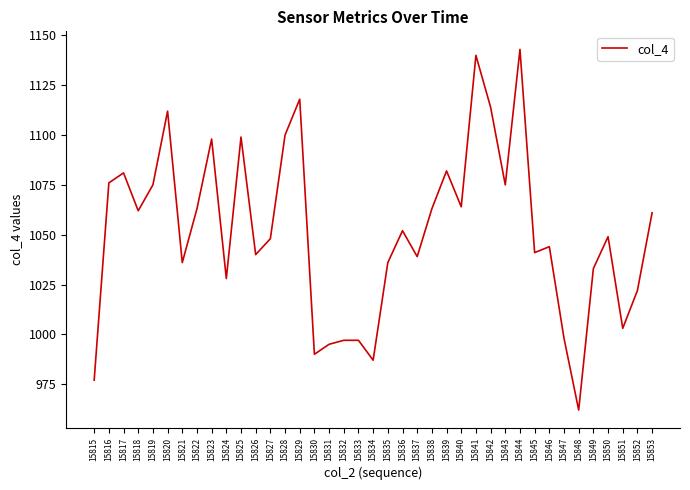

Read the value at 15827, to the nearest 50.

1050